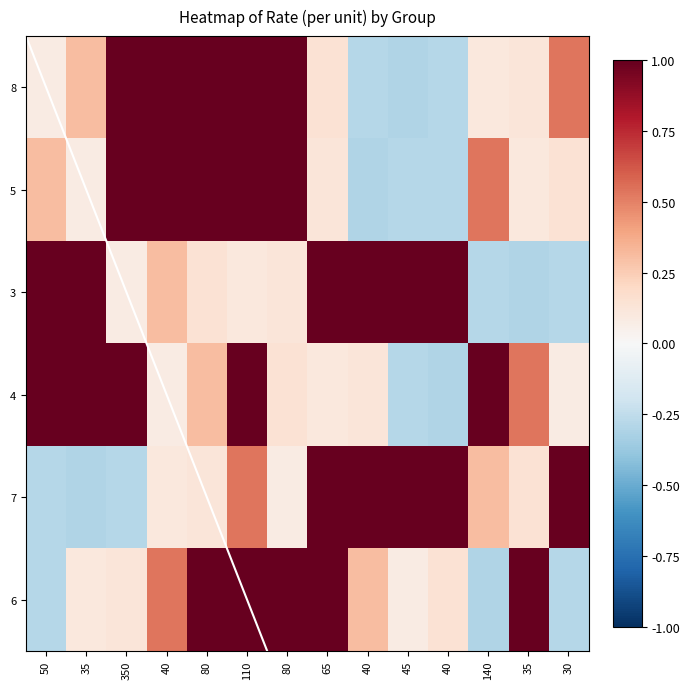

Rank the series by their maximum value, from highest to lowest.

8, 5, 3, 4, 7, 6